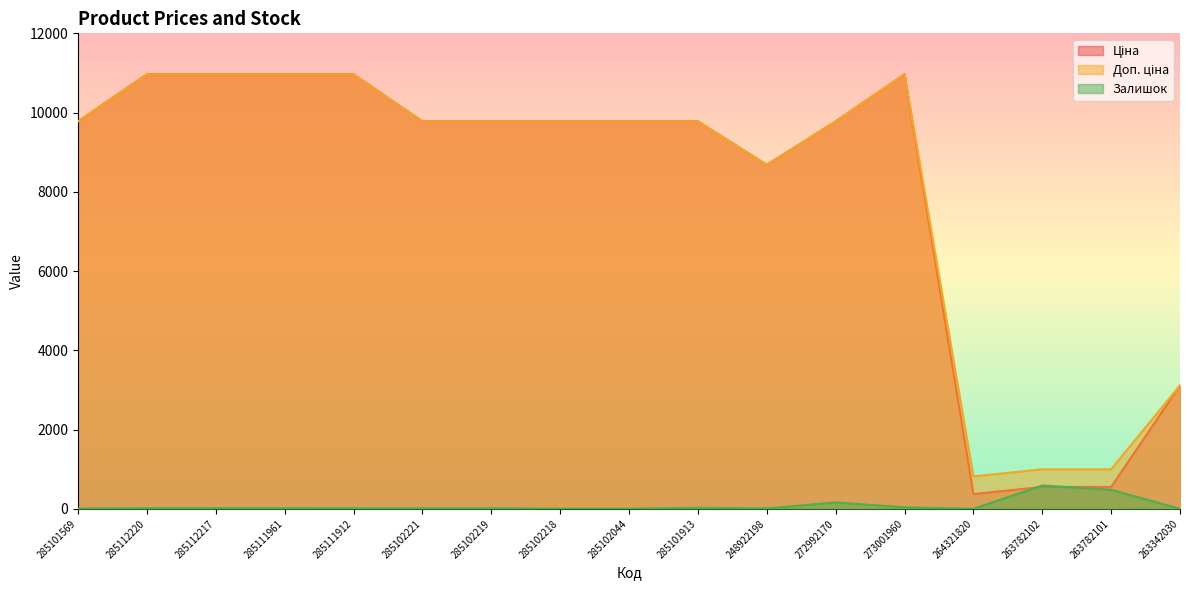

The Ціна series shows 6309.0 at 273001960. True or false?

False